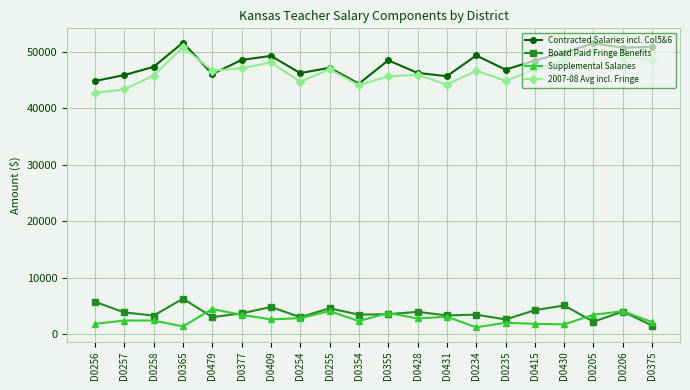

What is the greatest value displayed?

51630